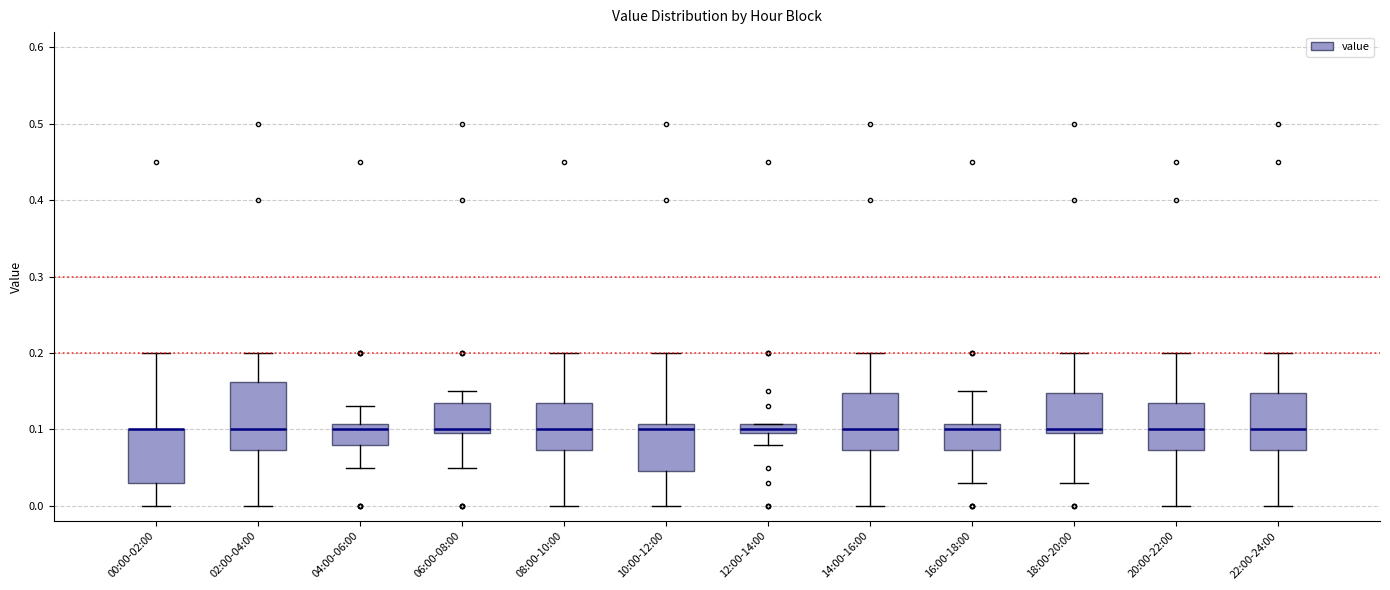

Comparing the boxes themselves (not the whiskers), which one is the tallest?

02:00-04:00